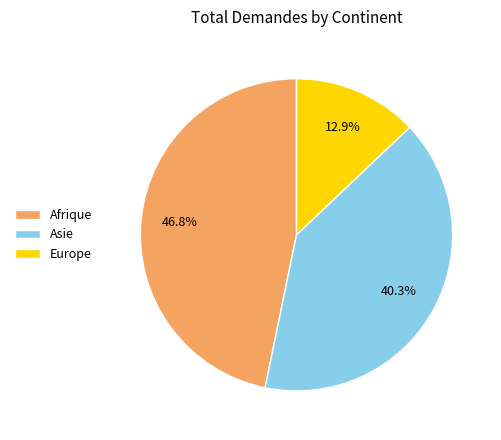

To the nearest percent, what portion does Afrique represent?

47%